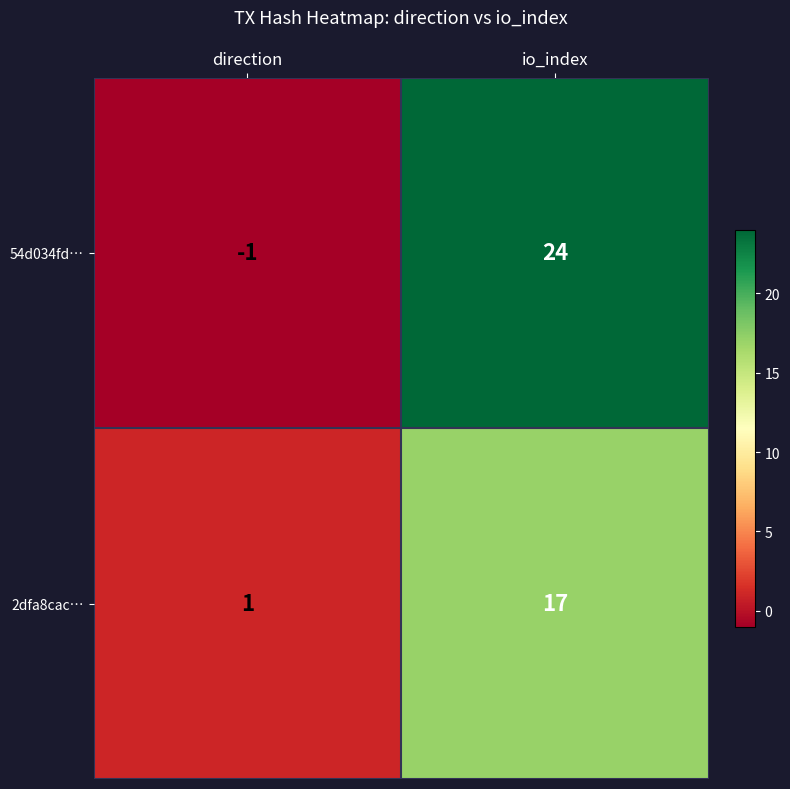

What is the spread (max minus min) of values at io_index?

7